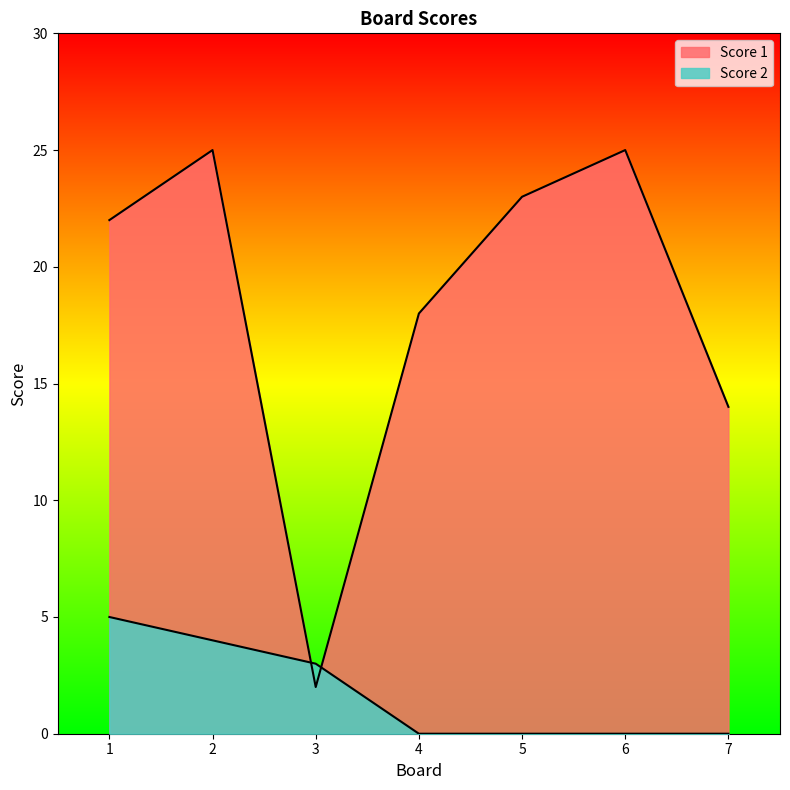

At which label does Score 1 first exceed 22?

2